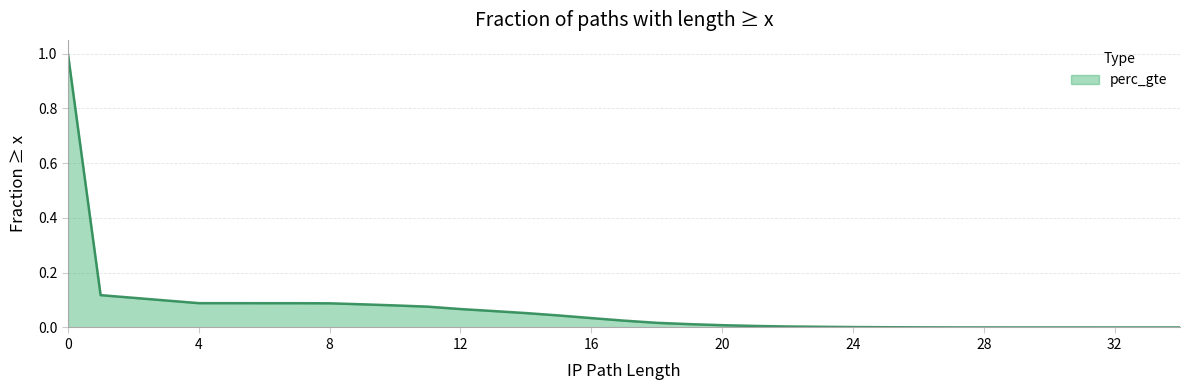

Reading left to right, transcribe all the data shown in this chart.

1.0	0.1	0.1	0.1	0.1	0.1	0.1	0.1	0.1	0.1	0.1	0.1	0.1	0.0	0.0	0.0	0.0	0.0	0.0	0.0	0.0	0.0	0.0	0.0	0.0	0.0	0.0	0.0	0.0	0.0	0.0	0.0	0.0